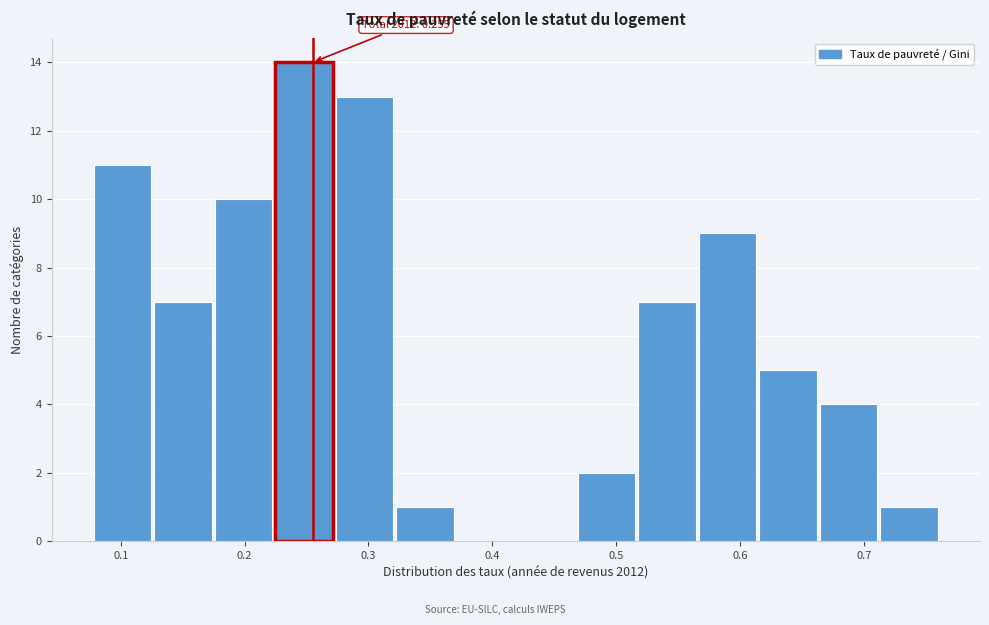

Which range on the x-axis has the tallest bar?

0.22 to 0.27